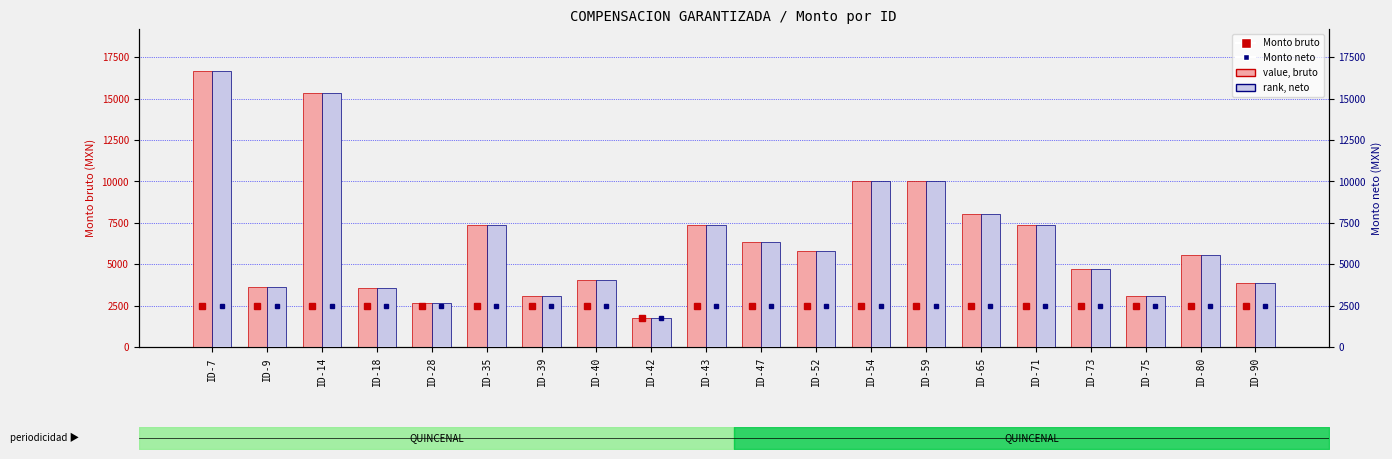

Reading left to right, list all the values displayed in this chart.

count: 2502.0	2502.0	2502.0	2502.0	2502.0	2502.0	2502.0	2502.0	1790.0	2502.0	2502.0	2502.0	2502.0	2502.0	2502.0	2502.0	2502.0	2502.0	2502.0	2502.0
Monto bruto: 16680.0	3625.0	15366.0	3580.0	2649.6	7361.5	3078.8	4045.0	1790.0	7361.5	6355.5	5816.2	10020.0	10020.0	8058.8	7361.5	4737.0	3078.8	5542.0	3870.0
percentile rank within the sample: 2502.0	2502.0	2502.0	2502.0	2502.0	2502.0	2502.0	2502.0	1790.0	2502.0	2502.0	2502.0	2502.0	2502.0	2502.0	2502.0	2502.0	2502.0	2502.0	2502.0
Monto neto: 16680.0	3625.0	15366.0	3580.0	2649.6	7361.5	3078.8	4045.0	1790.0	7361.5	6355.5	5816.2	10020.0	10020.0	8058.8	7361.5	4737.0	3078.8	5542.0	3870.0